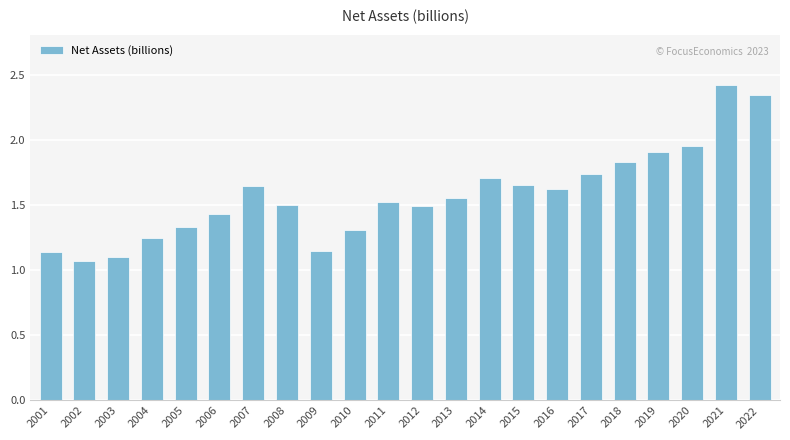

Which label corresponds to the smallest value in the chart?

2002